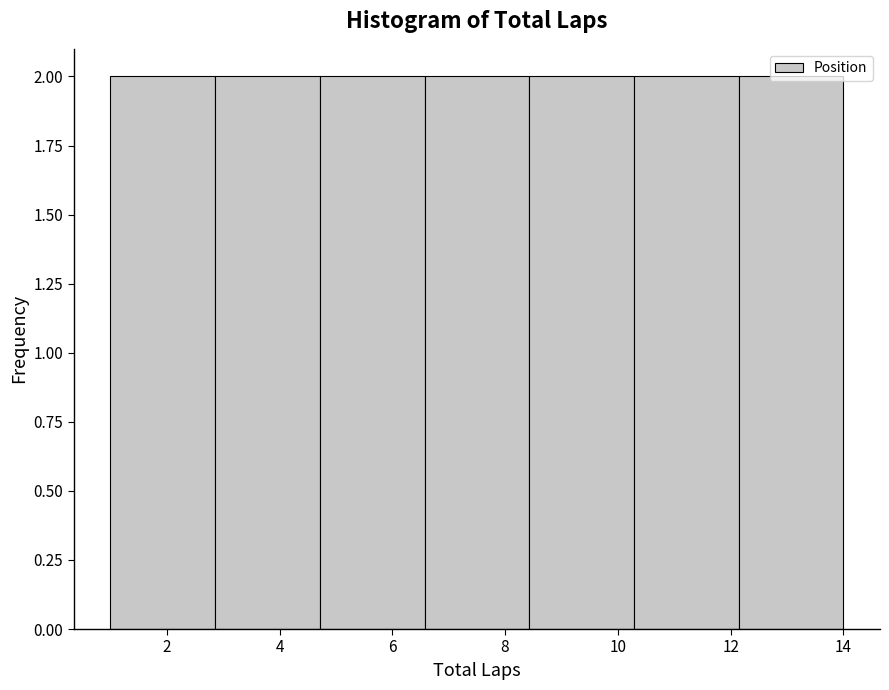

Reading left to right, transcribe this chart: for each bar, give the range it covers on the x-axis and its height. Neither the bar edges nor the heights are printed on the chart, so give them approximately, as read against the axes.

1.0 to 2.8: 2
2.8 to 4.8: 2
4.8 to 6.6: 2
6.6 to 8.4: 2
8.4 to 10.2: 2
10.2 to 12.2: 2
12.2 to 14.0: 2